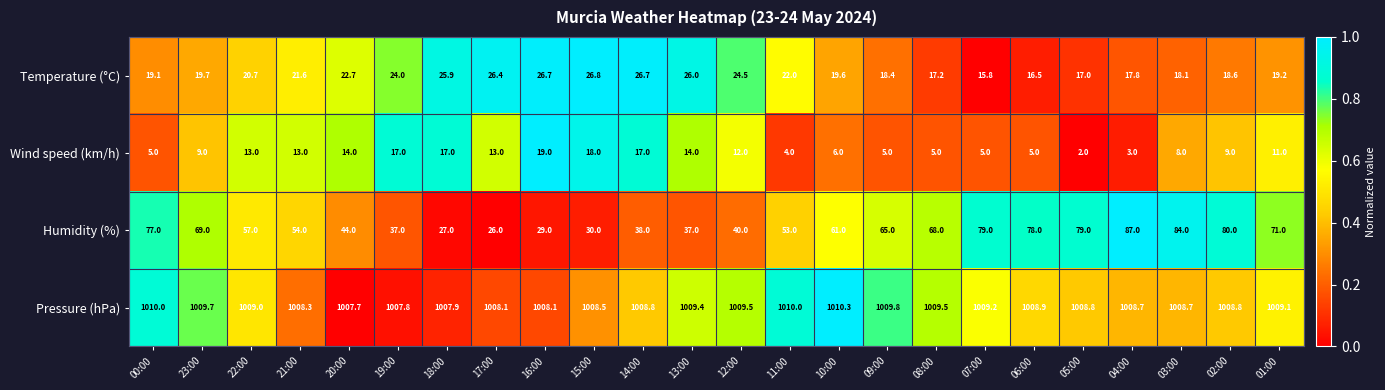

Which series has the largest range (max minus min)?

Humidity (%)